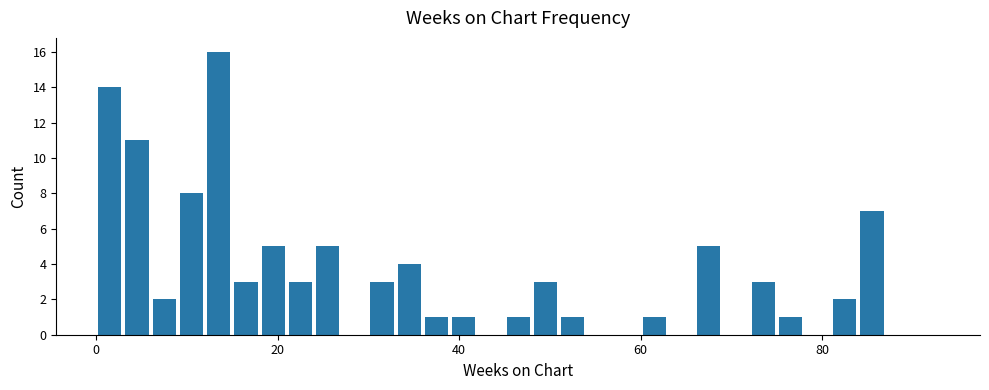

What is the greatest value displayed?

16